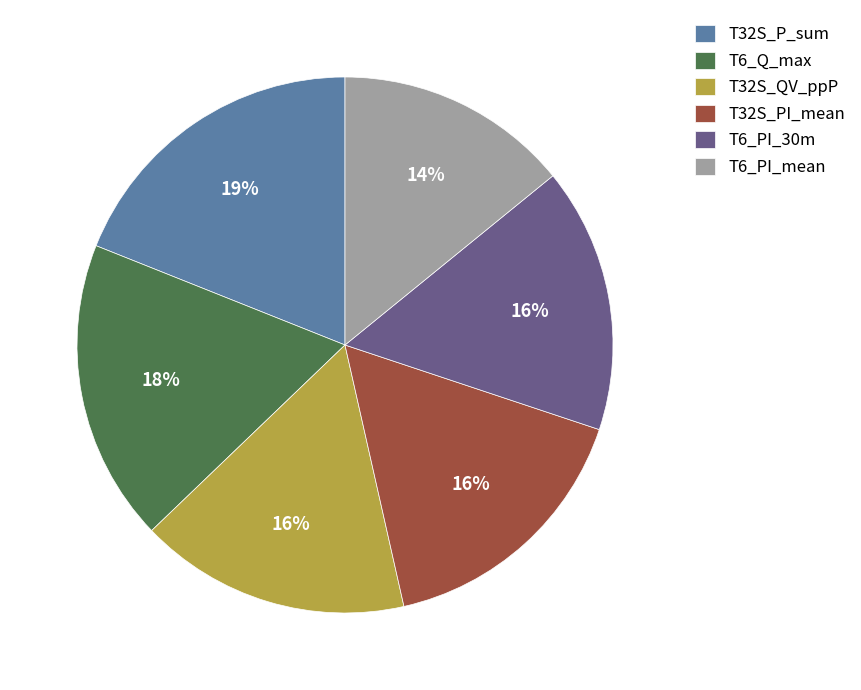

Is it true that T6_PI_30m is 10% of the pie?

False